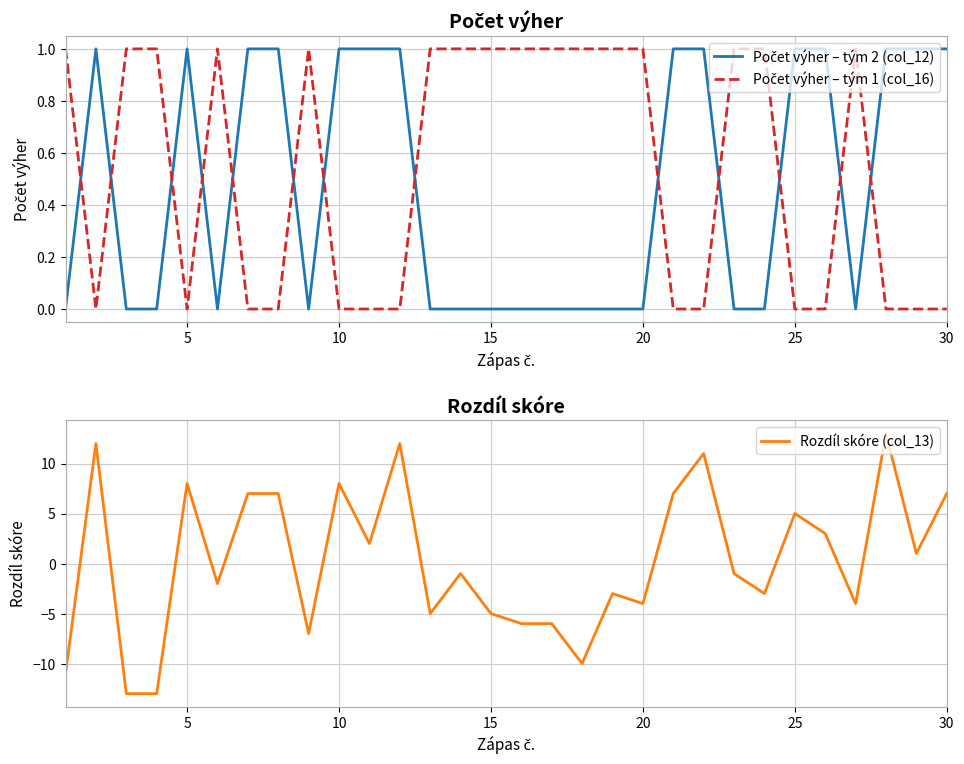

What is the average value of the Počet výher – tým 1 (col_16) series?

1